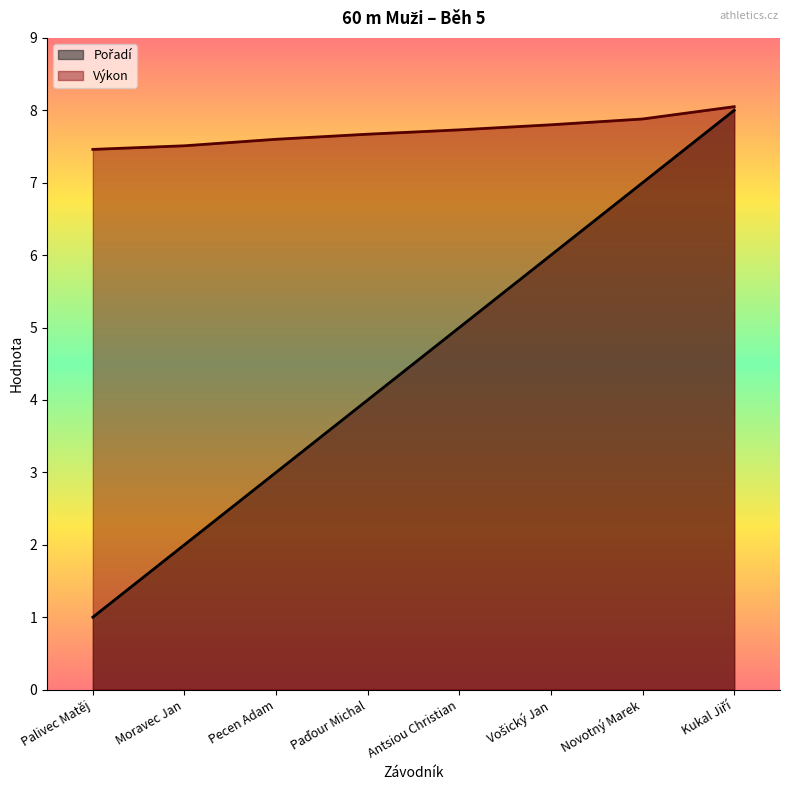

Reading left to right, extract all data points from this chart.

Pořadí: Palivec Matěj=1.0	Moravec Jan=2.0	Pecen Adam=3.0	Paďour Michal=4.0	Antsiou Christian=5.0	Vošický Jan=6.0	Novotný Marek=7.0	Kukal Jiří=8.0
Výkon: Palivec Matěj=7.5	Moravec Jan=7.5	Pecen Adam=7.6	Paďour Michal=7.7	Antsiou Christian=7.7	Vošický Jan=7.8	Novotný Marek=7.9	Kukal Jiří=8.1